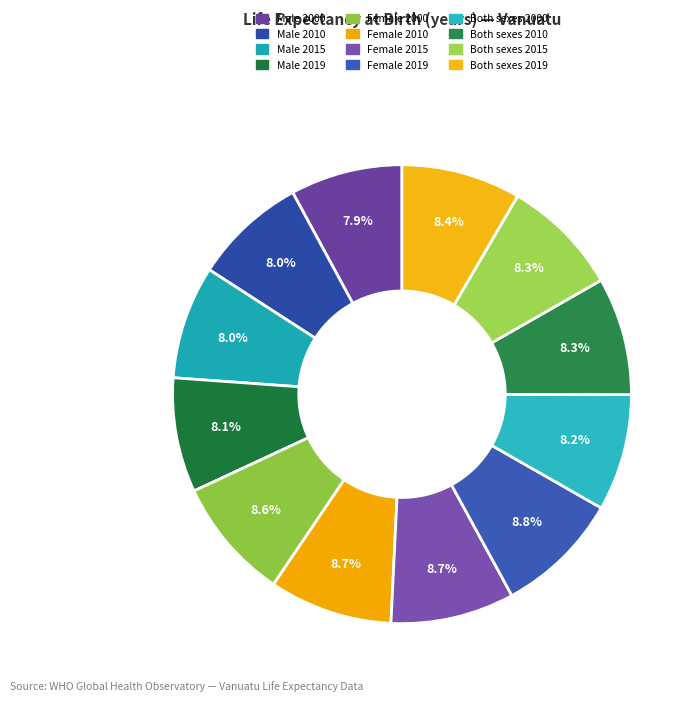

Count the number of slices in the pie.

12